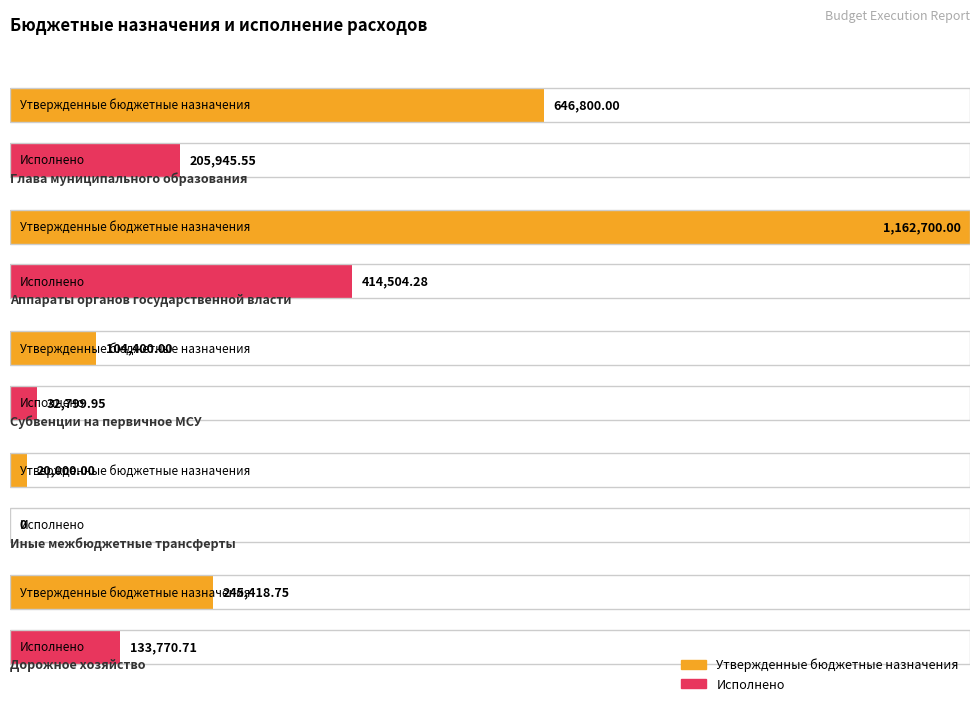

What is the label of the 5th bar from the left?

Дорожное хозяйство